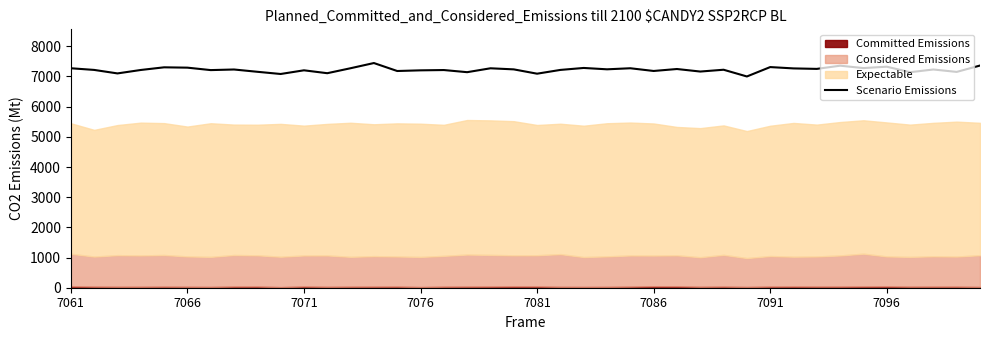

How many points are lower than both their immediate neighbors (excluding endpoints)?

15